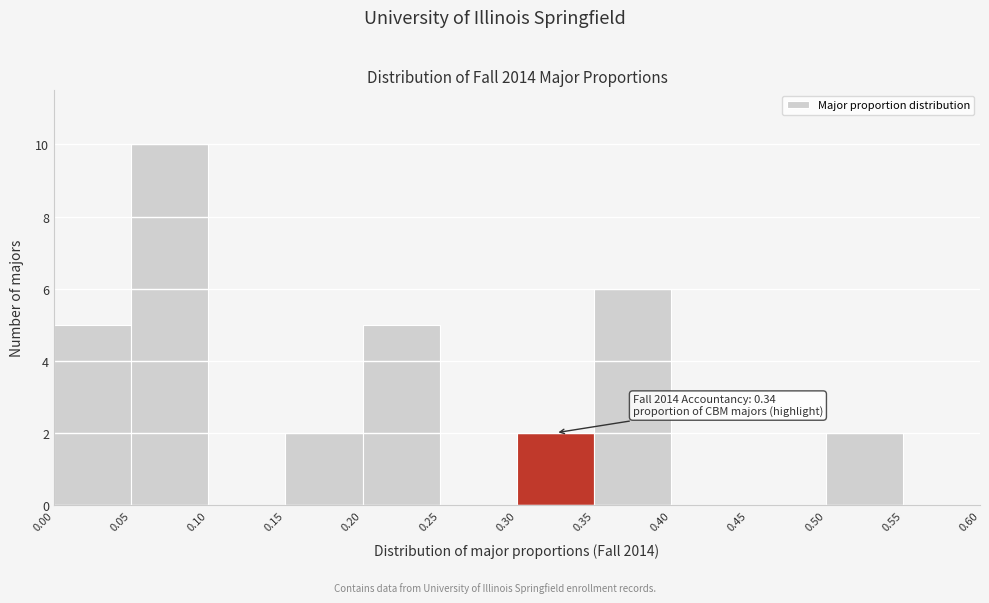

Over which range of the x-axis is the bar tallest?

0.05 to 0.10